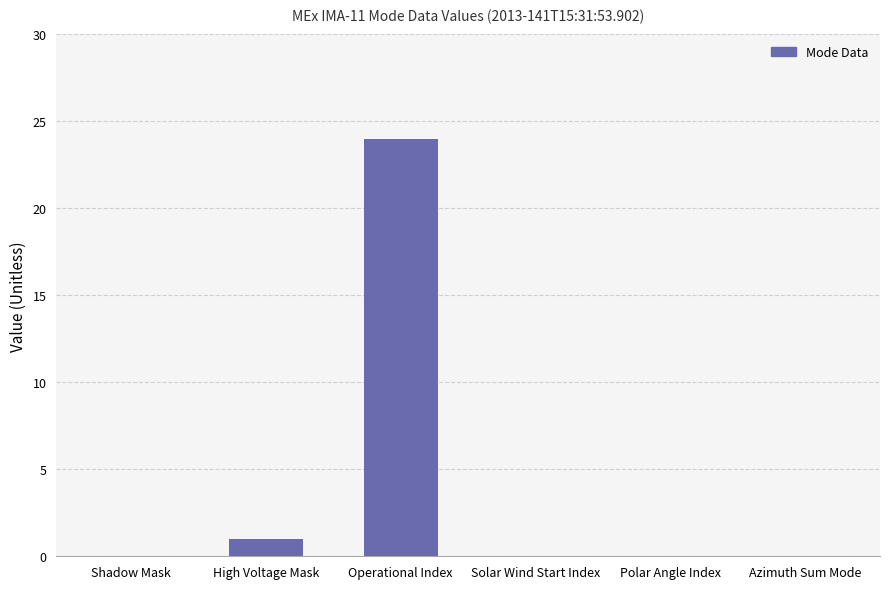

Reading right to left, what are all the values shown in this chart?

0	0	0	24	1	0